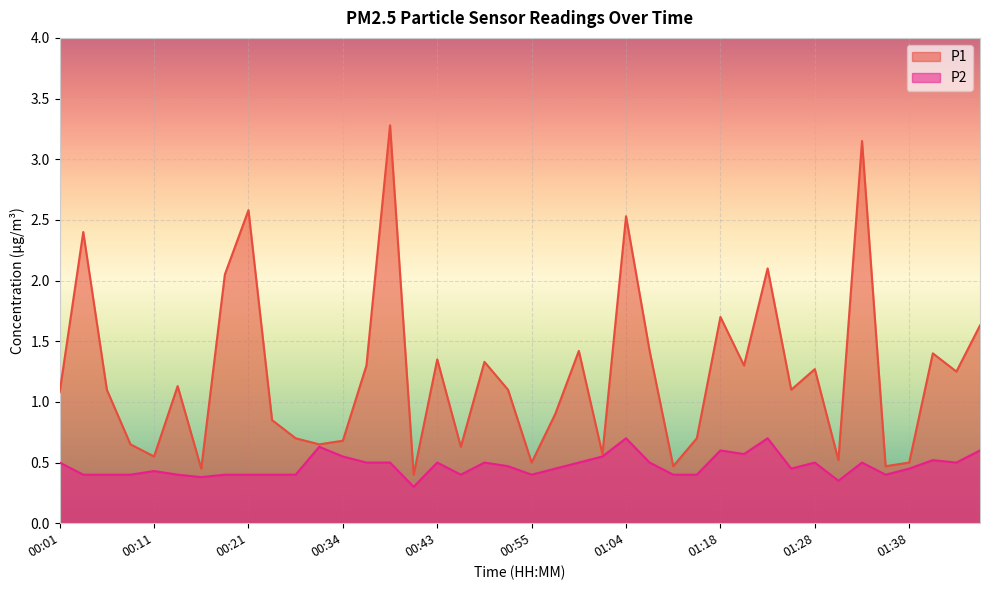

Which series has the largest total across all categories?

P1